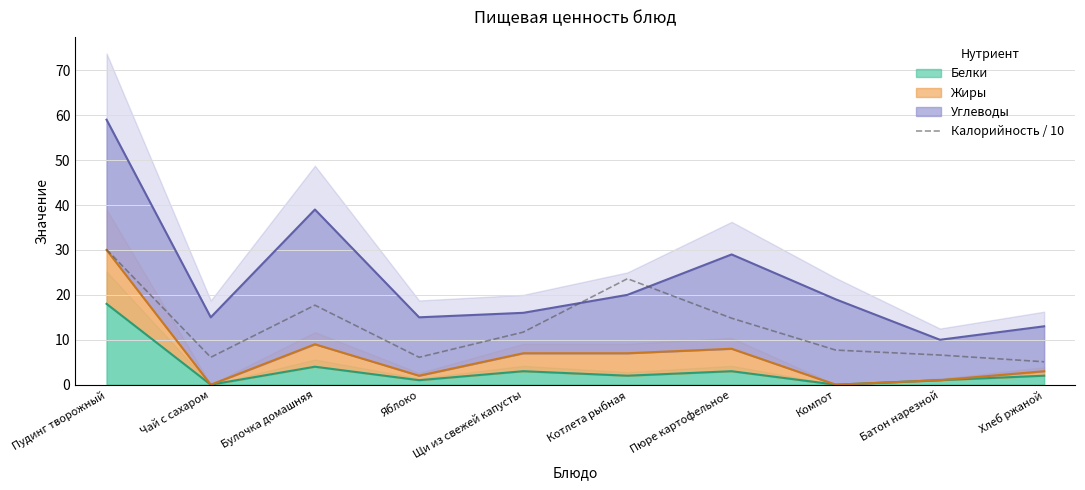

List the labels in order of value, smallest first.

Хлеб ржаной, Чай с сахаром, Яблоко, Батон нарезной, Компот, Щи из свежей капусты, Пюре картофельное, Булочка домашняя, Котлета рыбная, Пудинг творожный